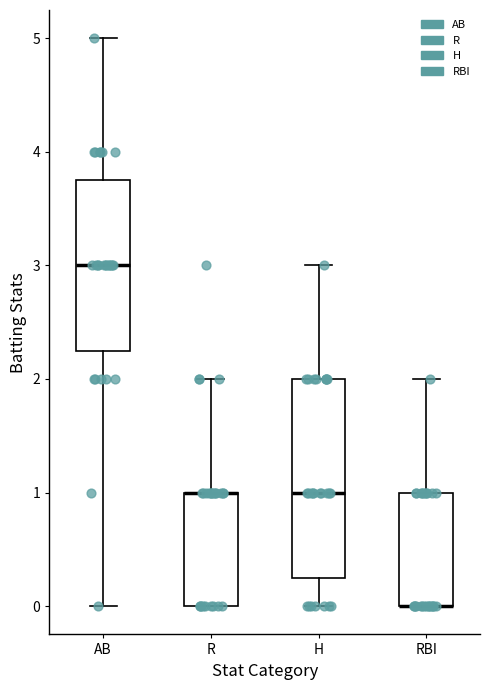

Which box is the tallest, from its lower edge to its upper edge?

H